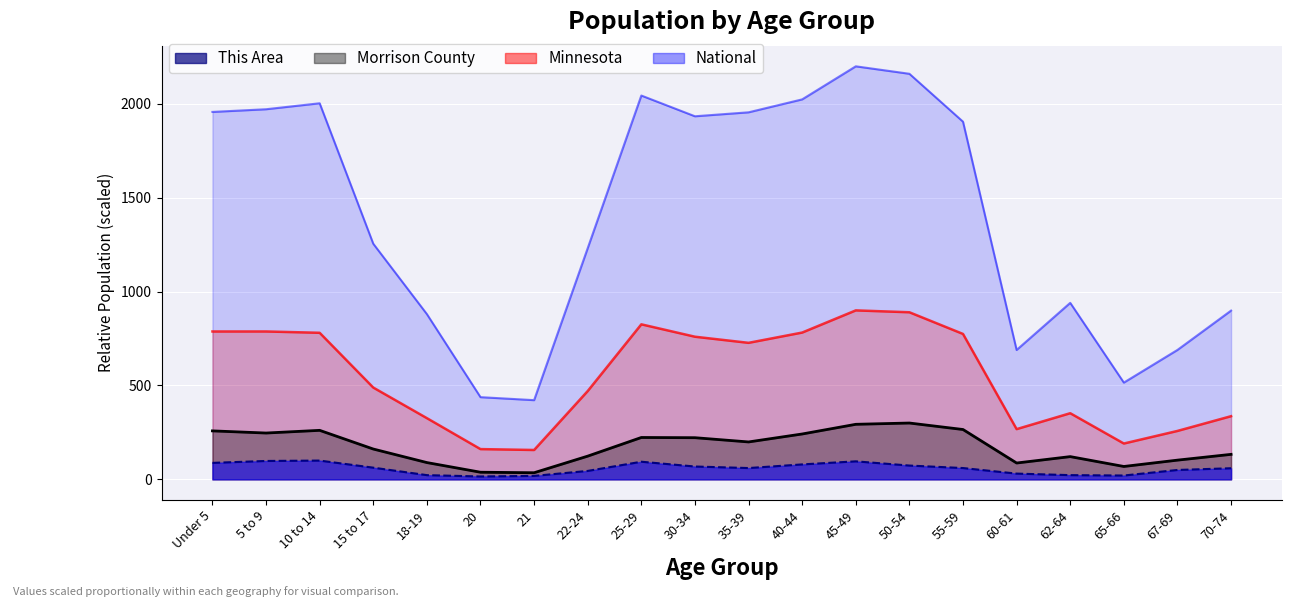

Reading right to left, what are all the values shown in this chart?

This Area: 59.2	50.0	20.4	22.4	30.6	60.2	73.5	95.9	79.6	60.2	68.4	93.9	44.9	18.4	15.3	22.4	62.2	100.0	98.0	87.8
Morrison County: 133.1	102.3	68.6	121.1	87.0	265.5	300.0	293.2	241.6	199.2	221.8	223.0	123.7	35.2	37.9	89.4	161.5	261.0	246.7	258.2
Minnesota: 336.5	257.9	190.9	352.3	267.6	774.6	890.0	900.0	781.9	727.2	759.7	825.7	470.4	156.4	161.1	326.0	488.9	780.7	787.7	787.7
National: 898.9	689.3	515.4	940.1	689.2	1905.1	2160.2	2200.0	2023.9	1955.0	1933.9	2044.3	1231.6	421.8	437.8	880.3	1255.0	2003.2	1971.4	1957.1